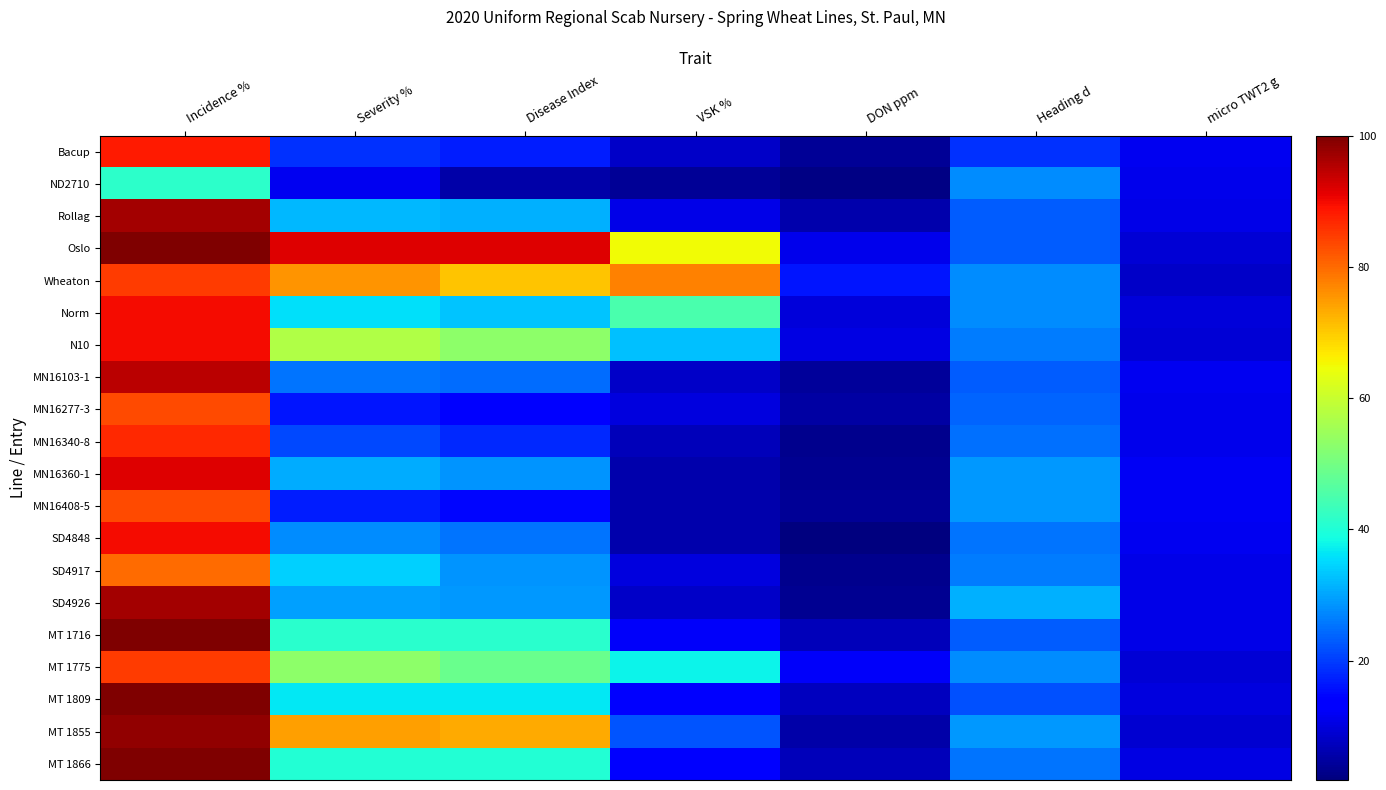

Which label corresponds to the smallest value in the chart?

DON ppm